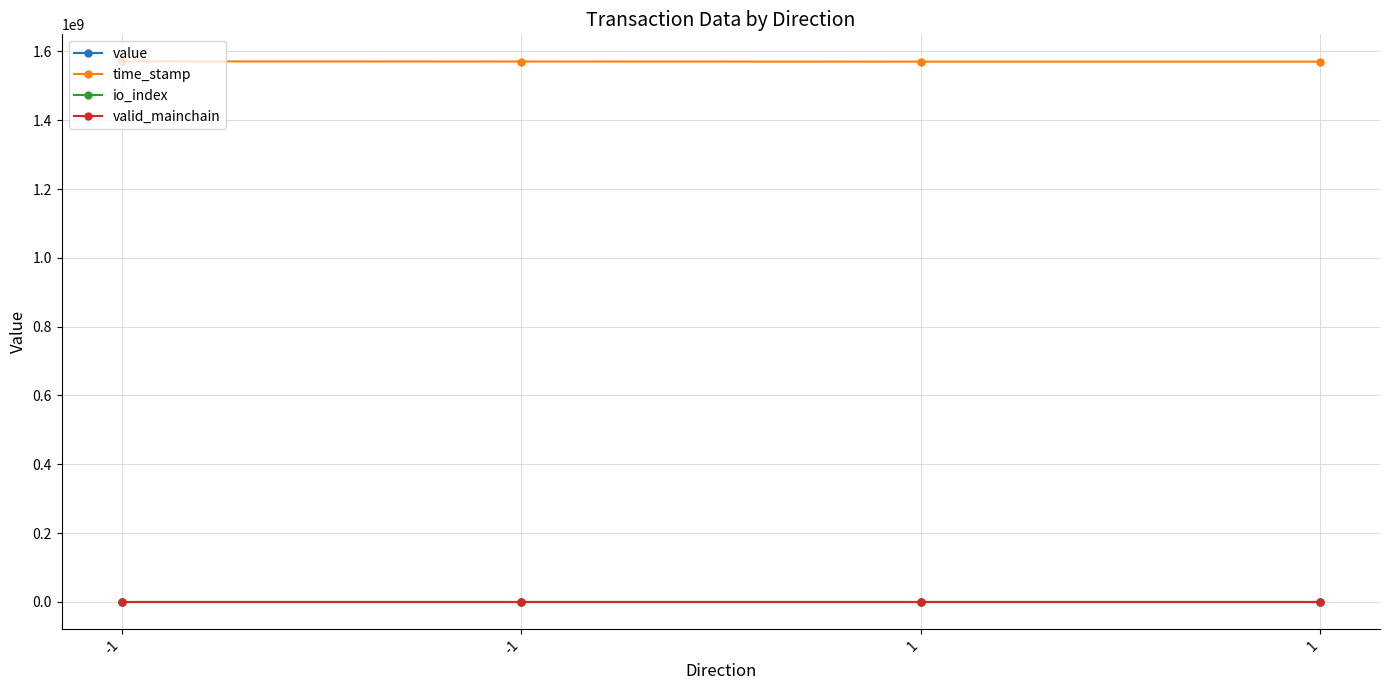

List the labels in order of value value, largest first.

-1, 1, -1, 1